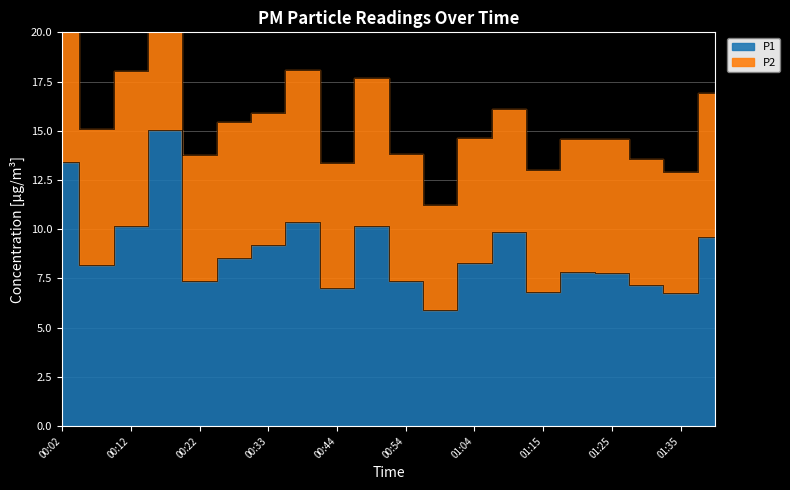

Rank the categories by value from highest to lowest.

00:17, 00:02, 00:39, 00:12, 00:49, 01:09, 01:40, 00:33, 00:28, 01:04, 00:07, 01:20, 01:25, 00:22, 00:54, 01:30, 00:44, 01:15, 01:35, 00:59